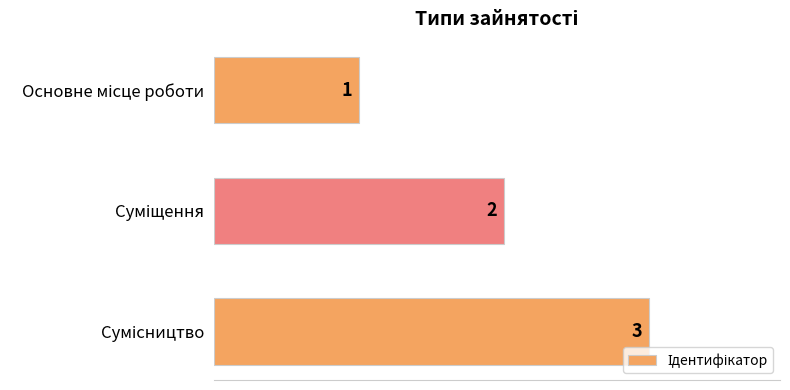

What is the sum of all values?

6